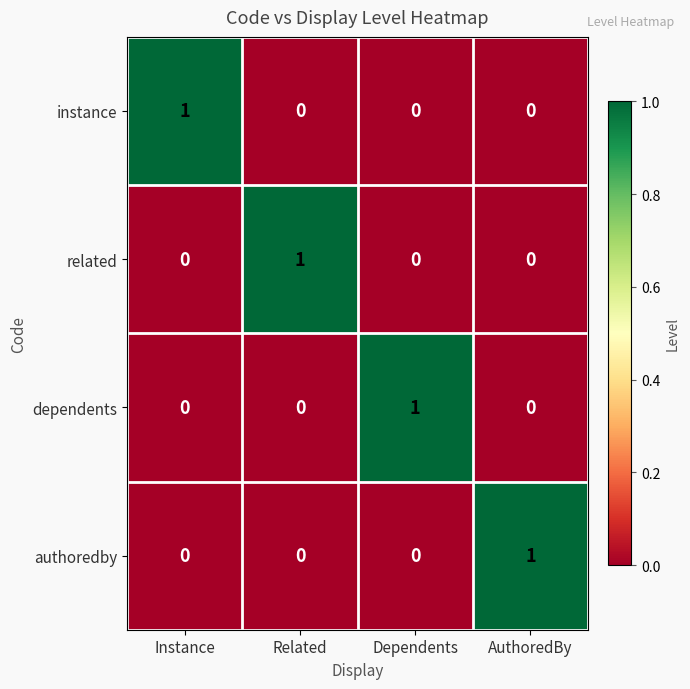

How many authoredby values are between 0 and 1?

4